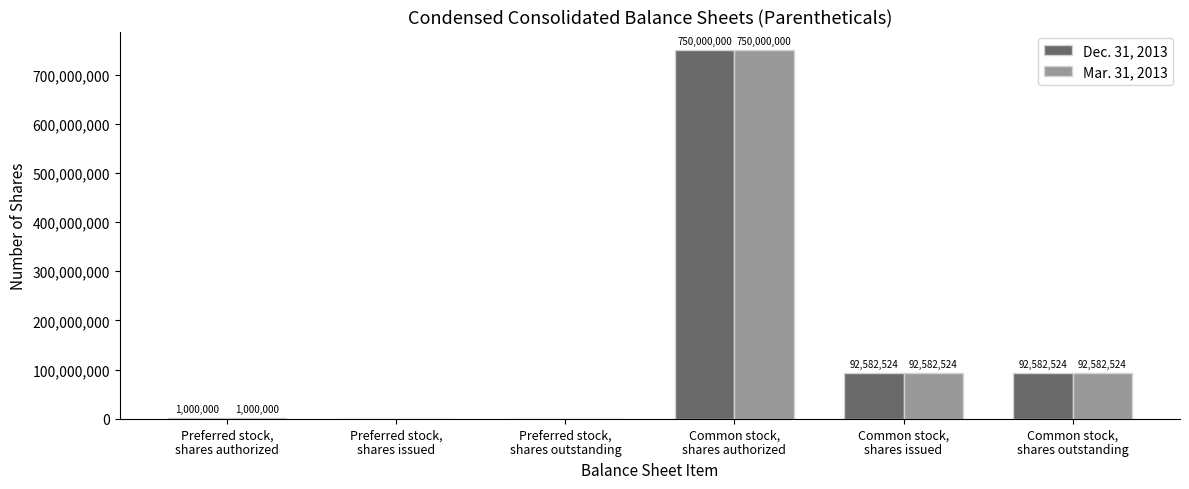

Reading left to right, transcribe all the data shown in this chart.

Dec. 31, 2013: Preferred stock,
shares authorized=1000000	Preferred stock,
shares issued=0	Preferred stock,
shares outstanding=0	Common stock,
shares authorized=750000000	Common stock,
shares issued=92582524	Common stock,
shares outstanding=92582524
Mar. 31, 2013: Preferred stock,
shares authorized=1000000	Preferred stock,
shares issued=0	Preferred stock,
shares outstanding=0	Common stock,
shares authorized=750000000	Common stock,
shares issued=92582524	Common stock,
shares outstanding=92582524